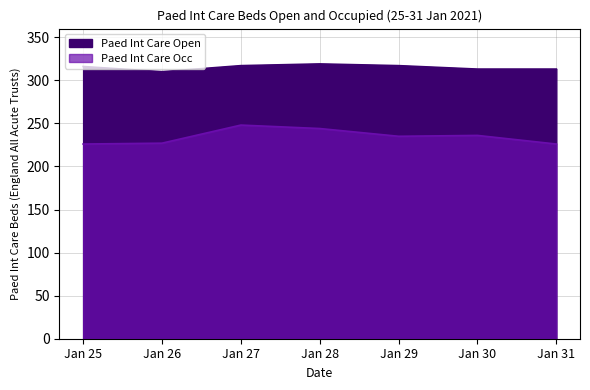

True or false: Paed Int Care Occ and Paed Int Care Open intersect in this chart.

False